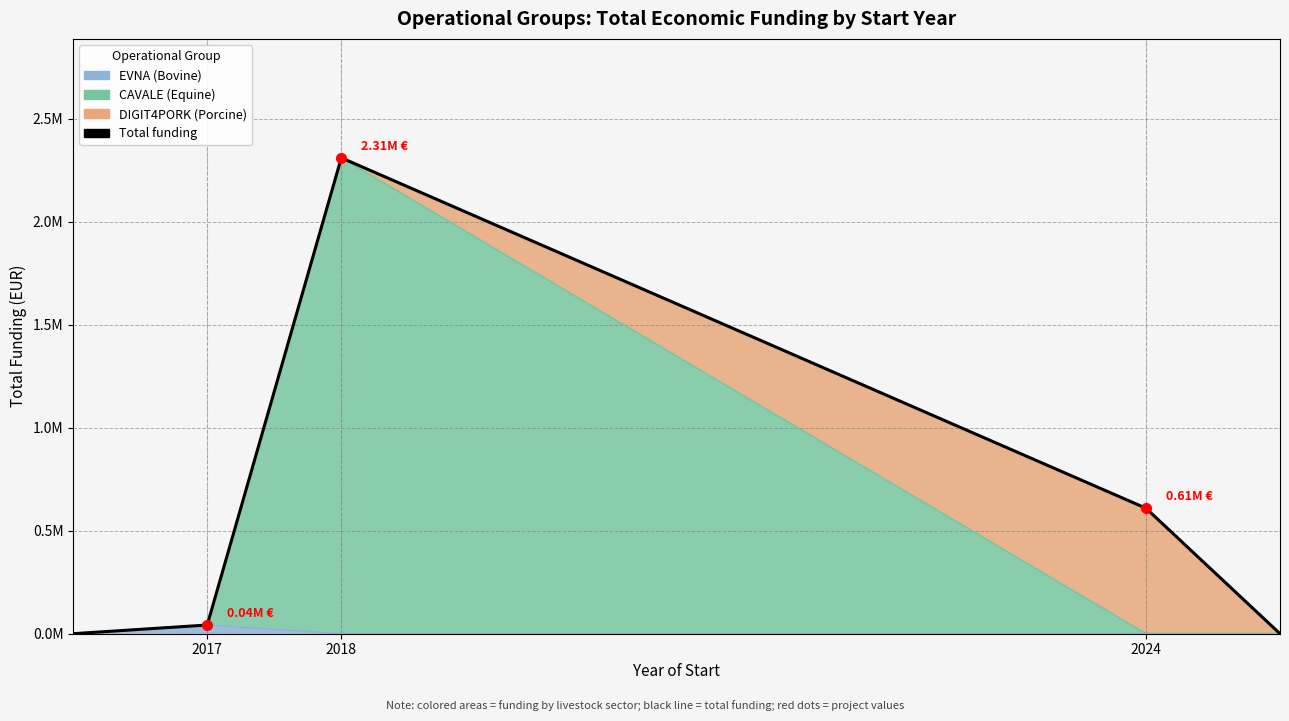

Does the chart have visible grid lines?

Yes